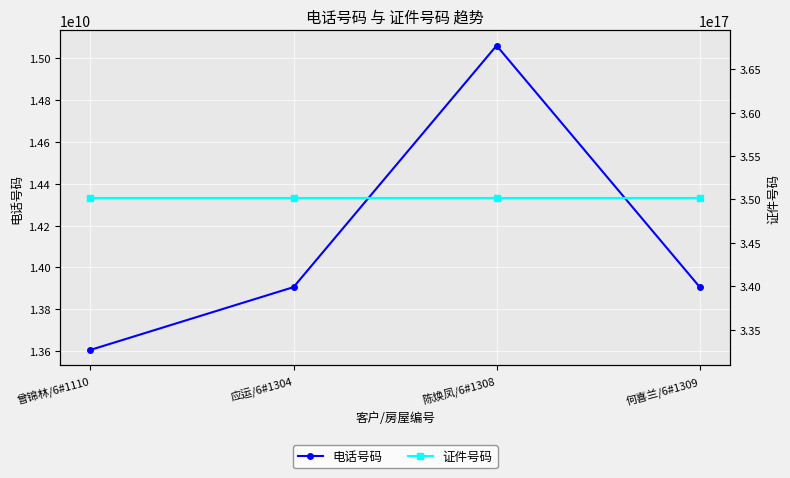

The value of 电话号码 at 陈焕凤/6#1308 is 10416484110. True or false?

False